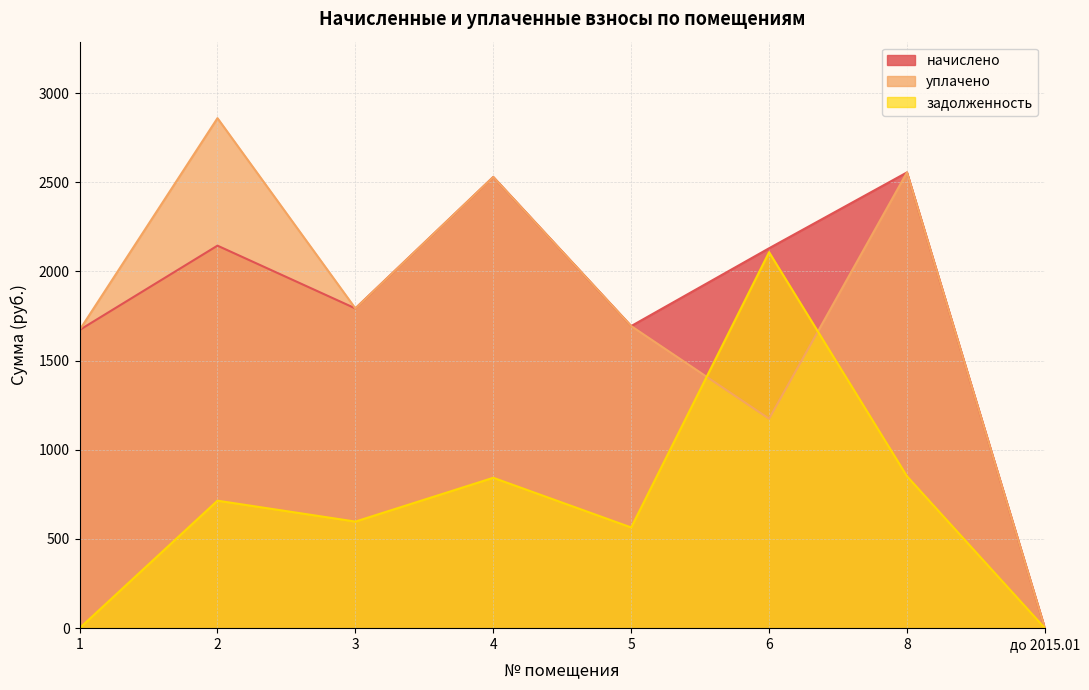

At how many categories does at least one series exceed 1632?

7